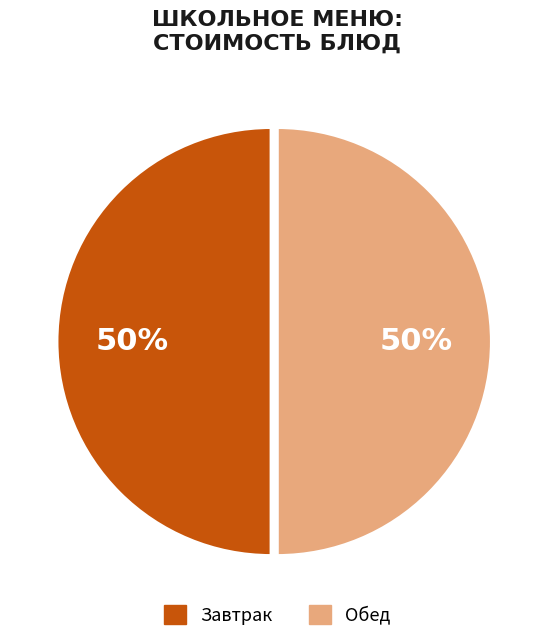

To the nearest percent, what is the average slice percentage?

50%